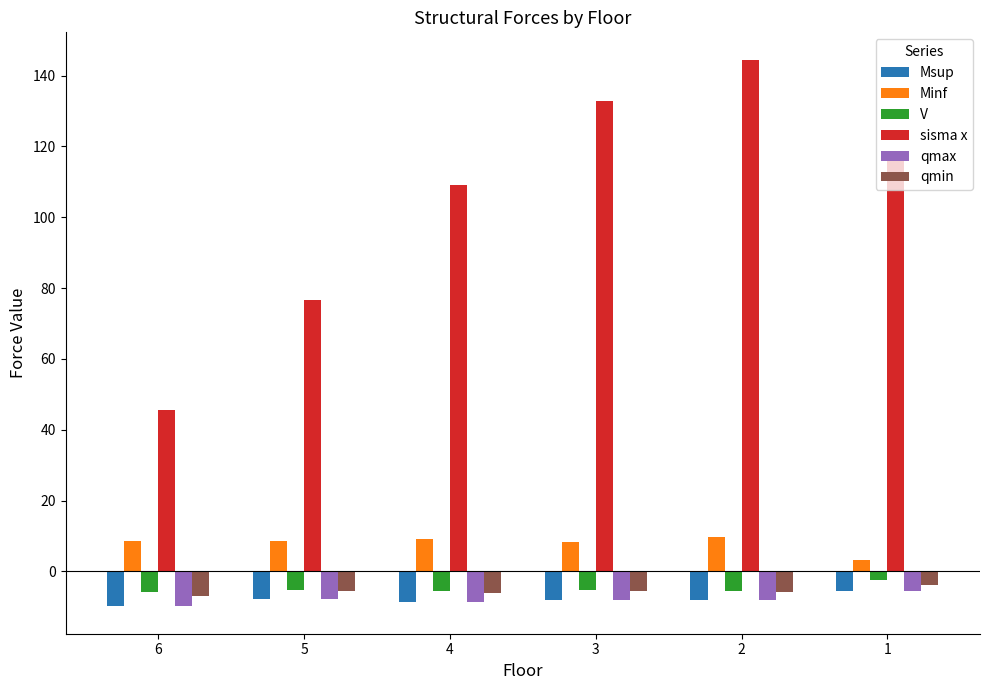

What is the total value across all series at 3?

114.6